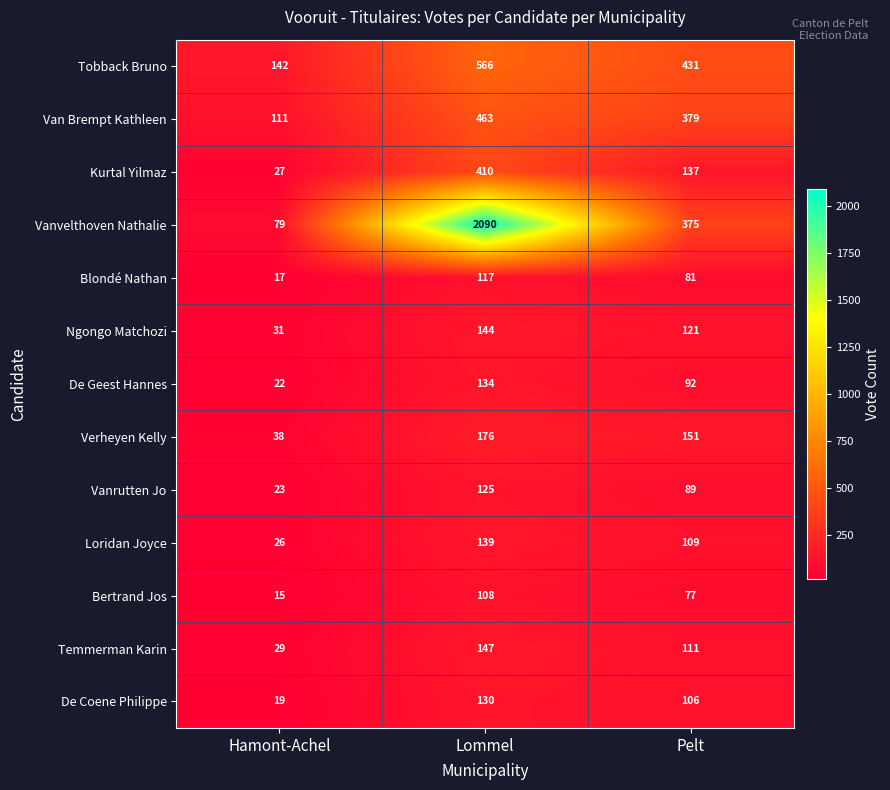

Where is Kurtal Yilmaz nearest to the value 218?

Pelt